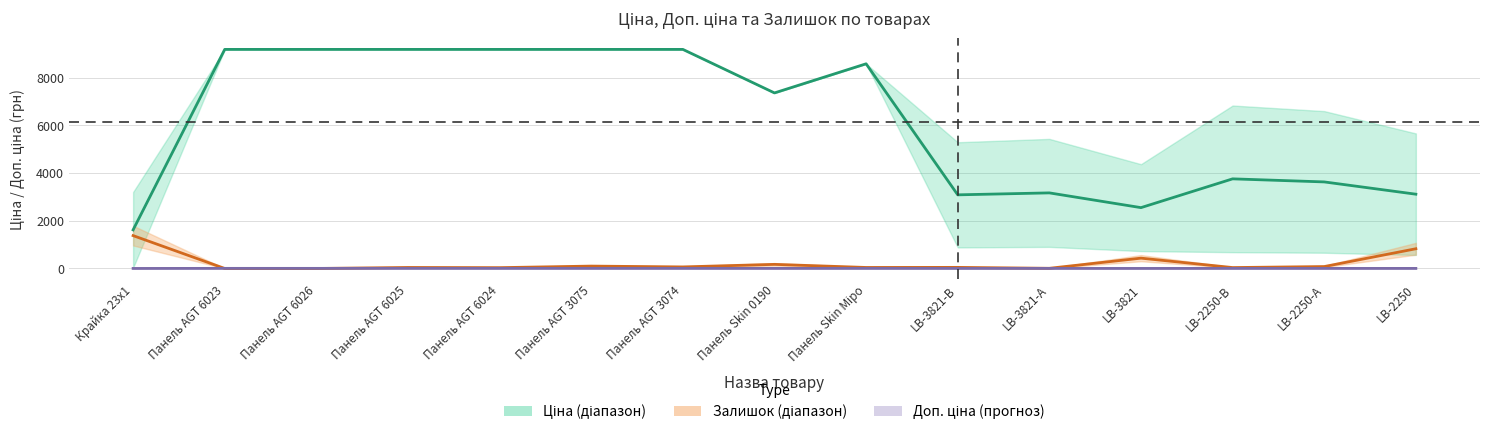

At which category does Залишок (центр) reach its first local valley?

Панель AGT 6024